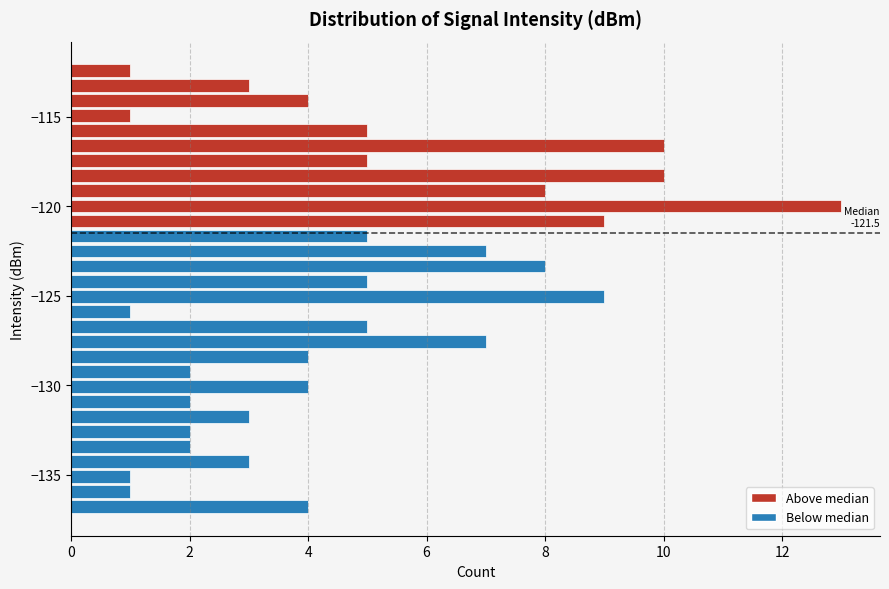

Around what value on the y-axis is the longest bar? Give the approximate position of its centre, as read against the axis.

-120.0